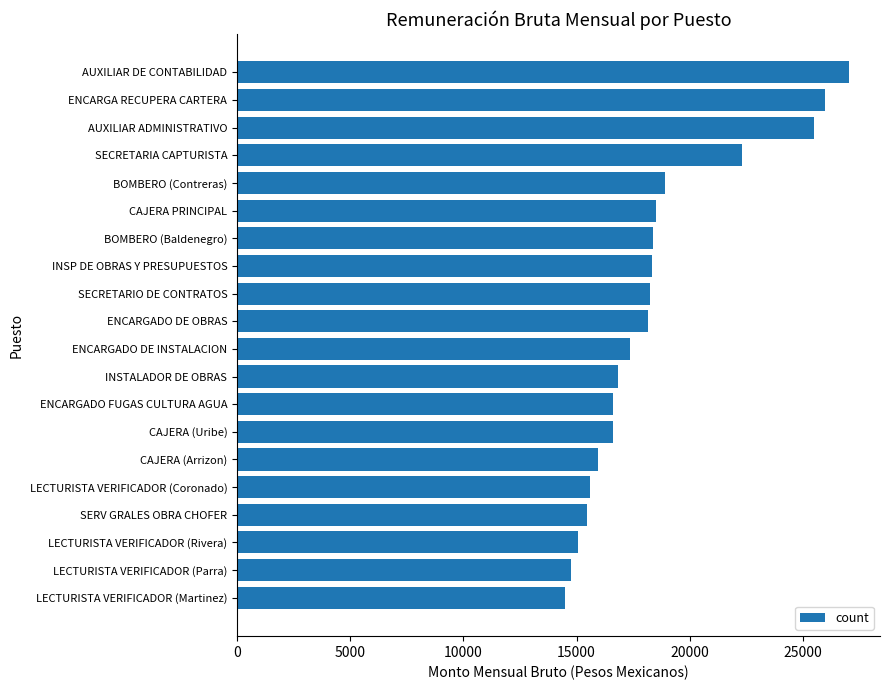

Is it true that the value at BOMBERO (Contreras) is 18918.1?

True